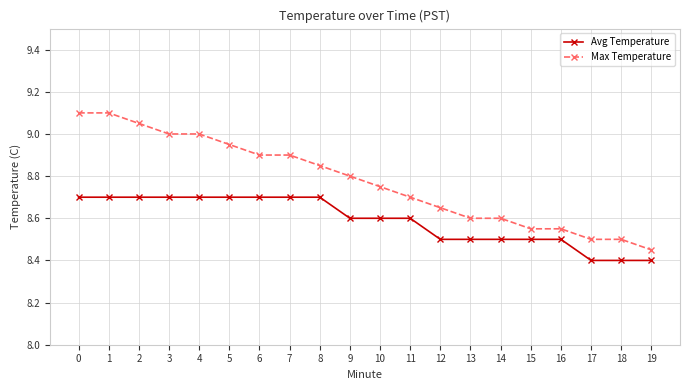

What is the total value across all series at 3?

17.7